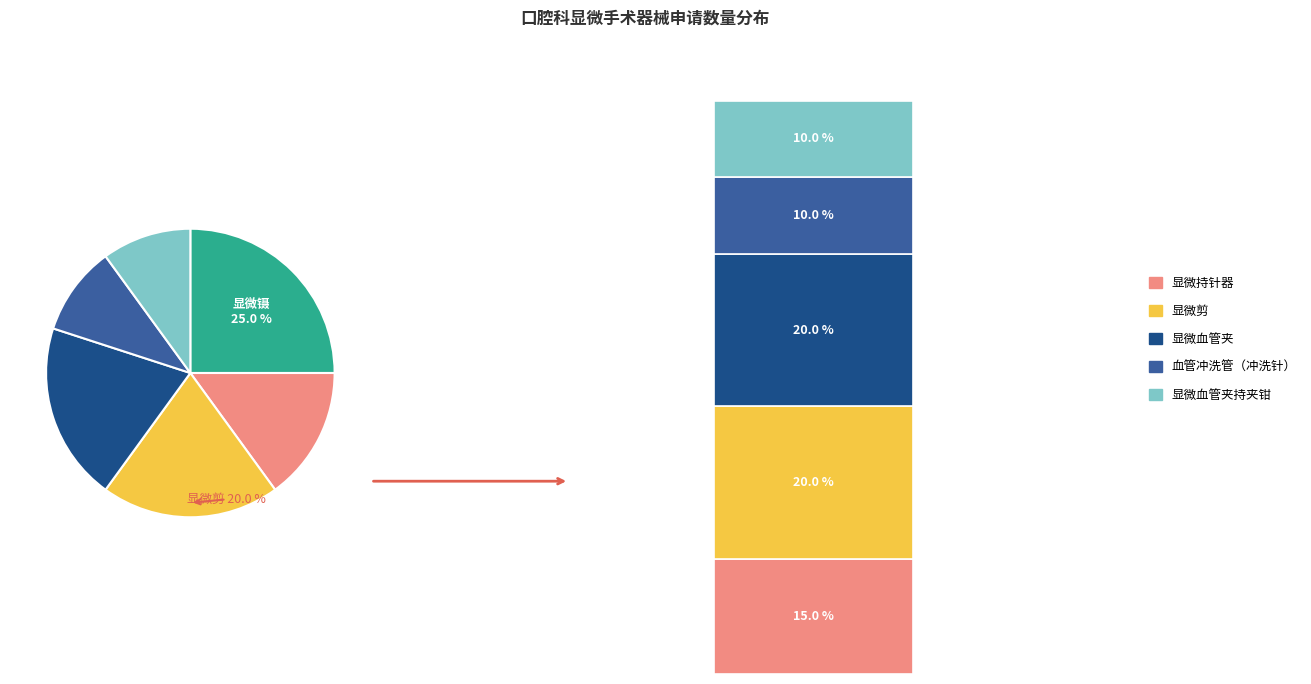

The 显微血管夹 slice represents 20% of the pie. True or false?

True